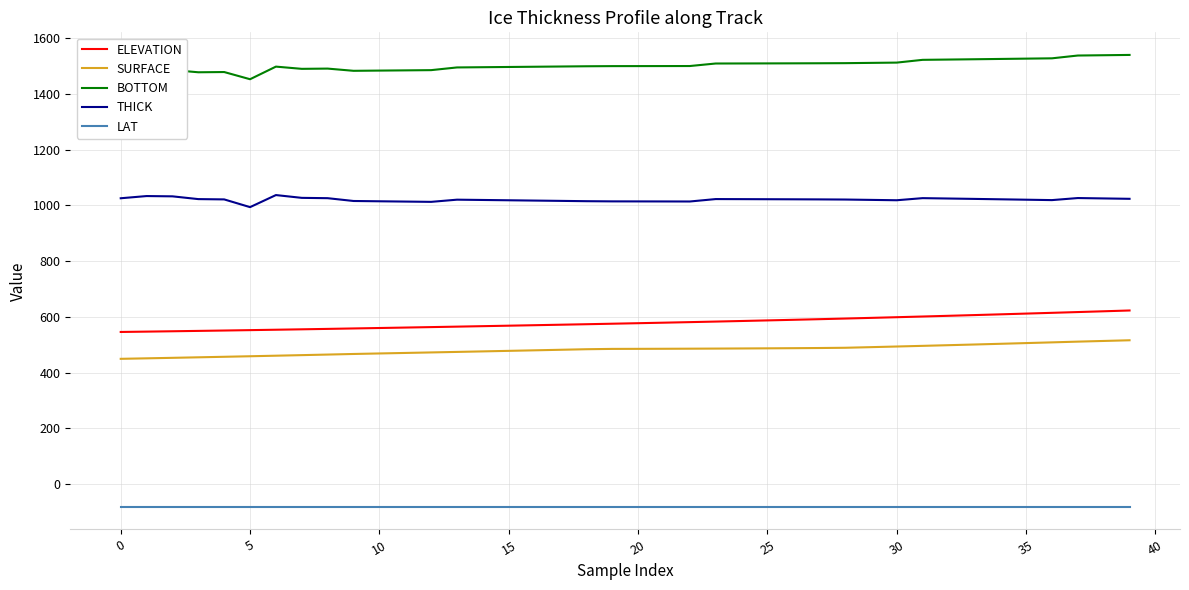

What is the difference between the maximum and second lowest values in the SURFACE series?

64.8